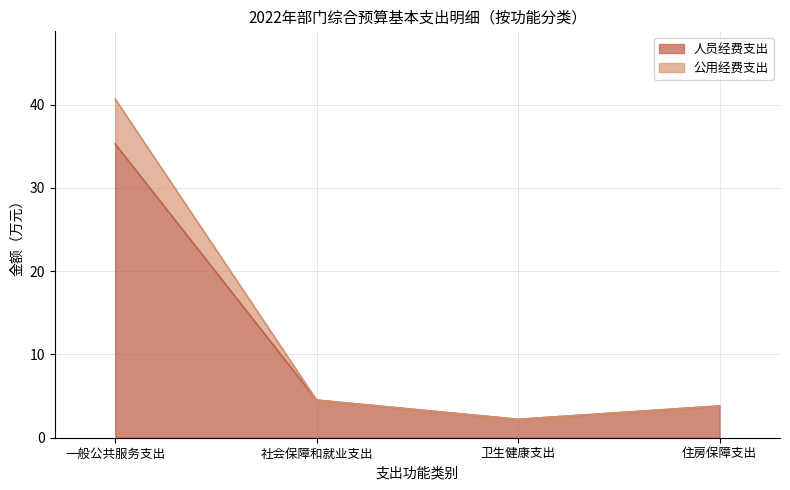

Which series has the largest range (max minus min)?

公用经费支出